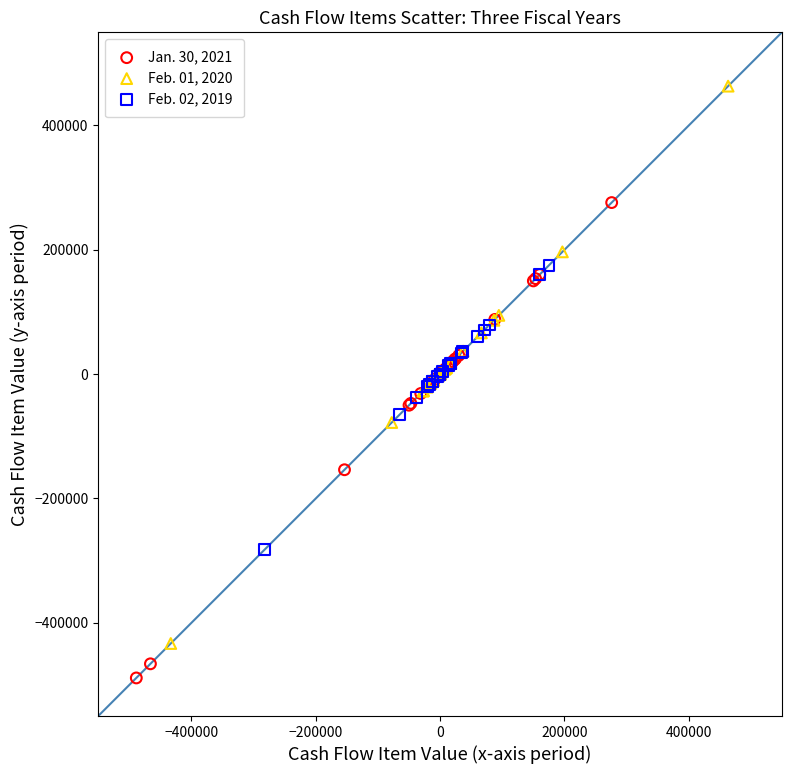

Which series has the widest spread of Y values?

Feb. 01, 2020